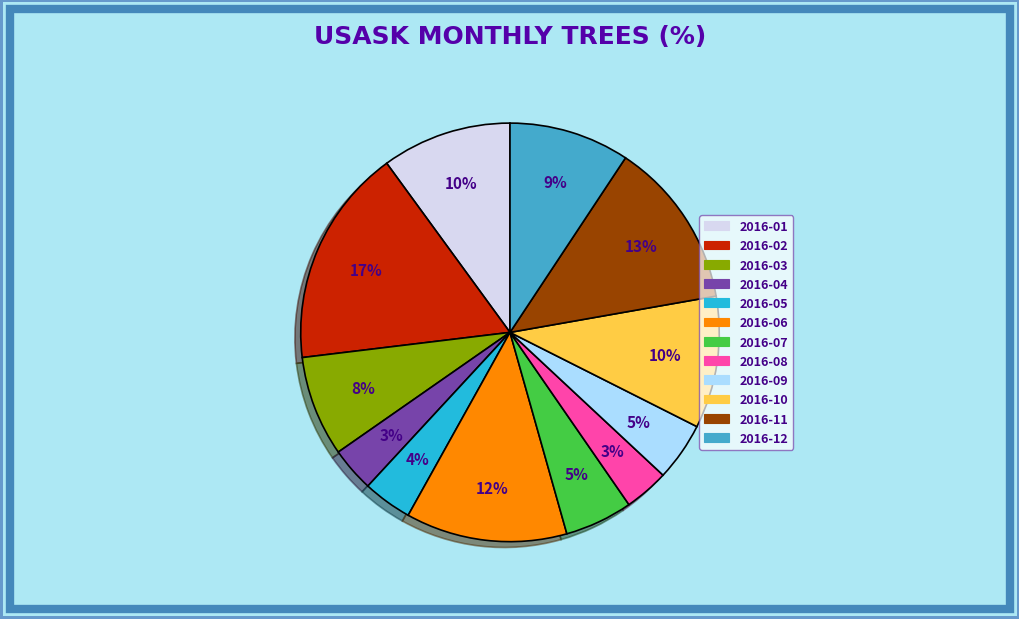

Is the sum of 2016-04 and 2016-02 greater than half?

No